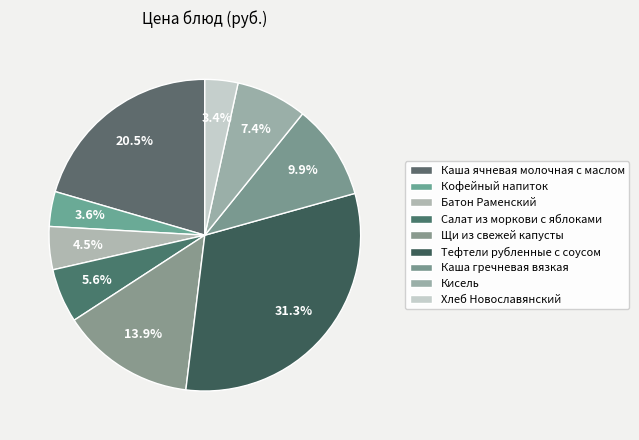

To the nearest percent, what is the difference between the largest and smallest slice percentages?

28%